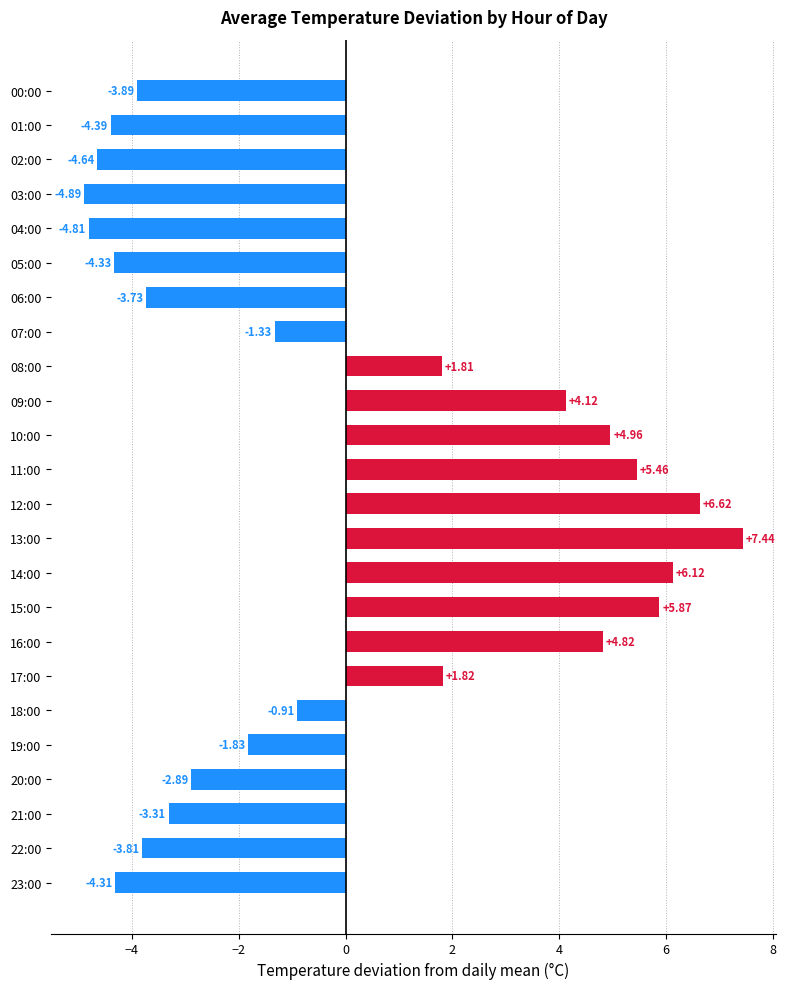

What is the change in value from 20:00 to 21:00?

-0.4